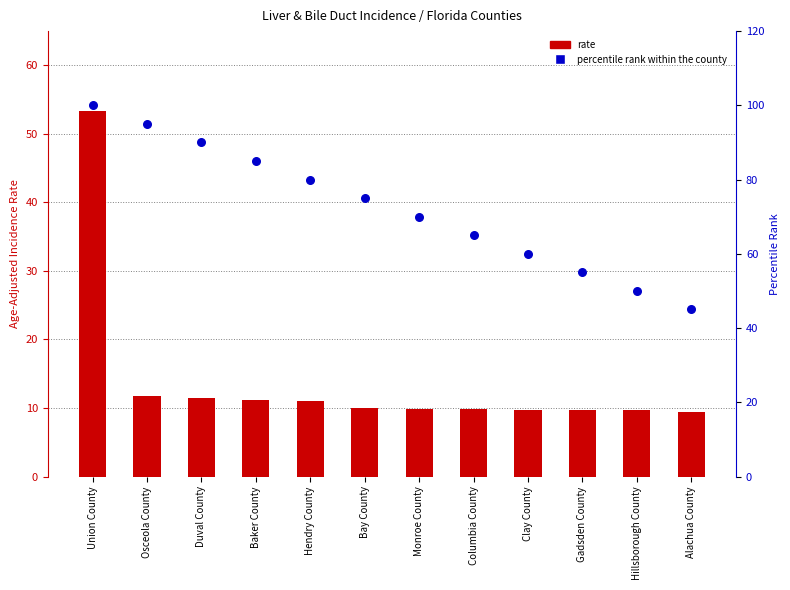

Which series has the largest total across all categories?

percentile rank within the county